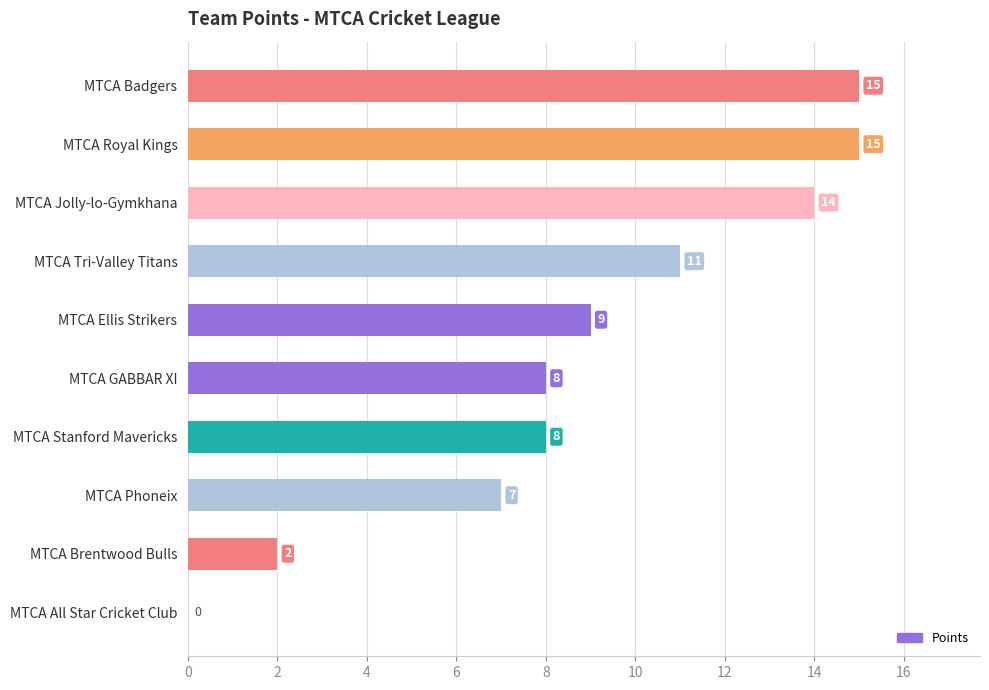

True or false: the data shows 9 at MTCA Ellis Strikers.

True